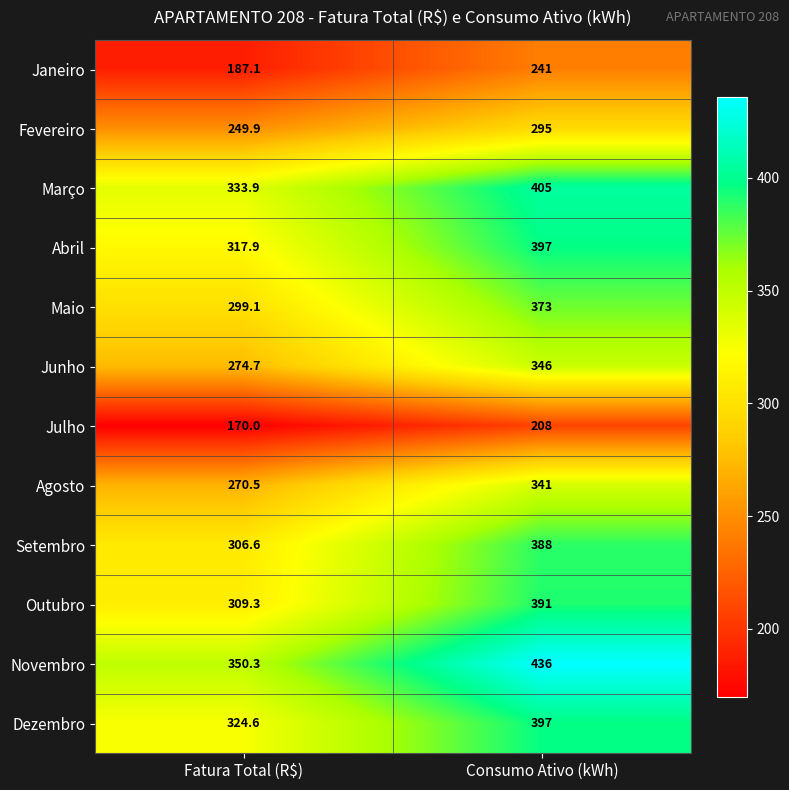

At how many categories does at least one series exceed 279?

2